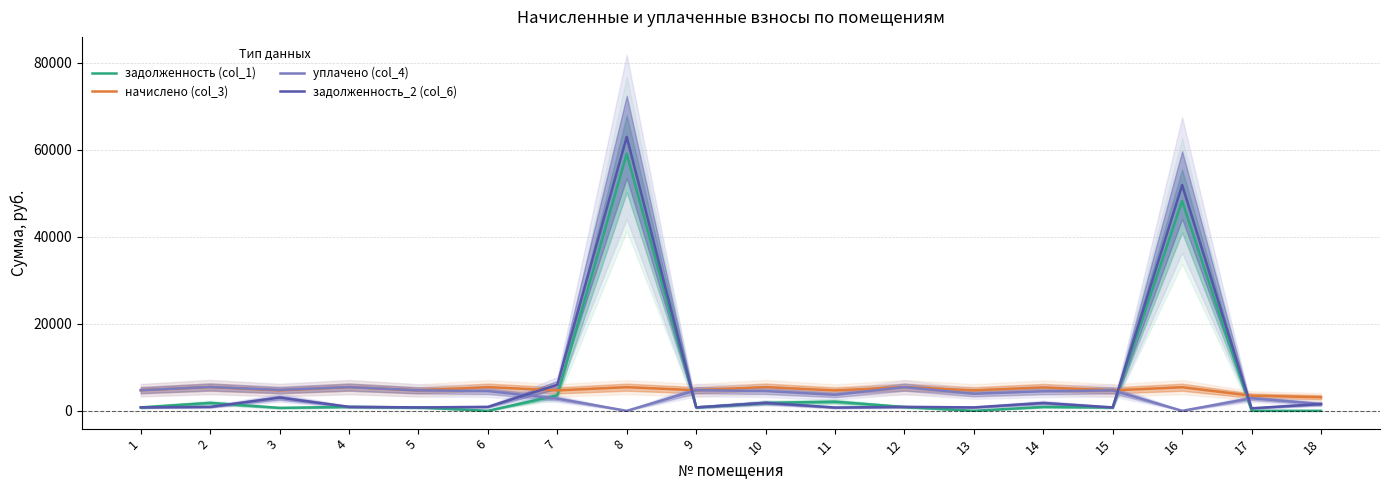

Reading left to right, list all the values displayed in this chart.

задолженность (col_1): 789.8	1822.7	677.2	908.4	782.5	0.0	3553.9	59056.0	789.1	1818.9	2099.1	872.0	0.0	898.8	781.8	48218.8	0.0	0.0
начислено (col_3): 4739.0	5468.0	4690.7	5450.5	4695.1	5441.7	4695.1	5432.9	4734.6	5454.8	4677.5	5446.1	4712.6	5380.2	4690.7	5424.1	3469.7	3131.5
уплачено (col_4): 4739.0	5473.0	4797.0	5450.5	4695.1	4534.8	2800.0	0.0	4734.6	4548.9	3681.8	5445.4	3927.2	4487.4	4690.7	0.0	2891.4	1567.1
задолженность_2 (col_6): 789.8	909.4	3032.4	908.4	782.5	907.0	5971.2	62942.8	789.1	1841.6	754.9	907.7	785.4	1802.7	781.8	51887.0	578.3	1567.5